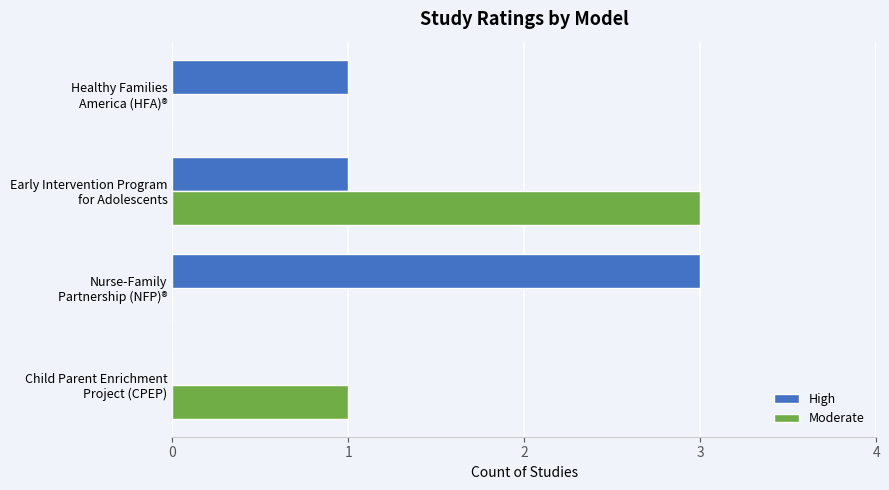

Which series has the largest total across all categories?

High